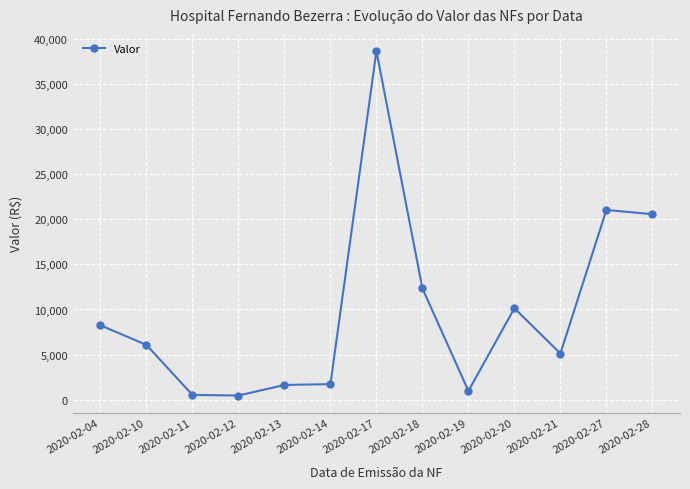

What is the change in value from 2020-02-04 to 2020-02-10?

-2177.0